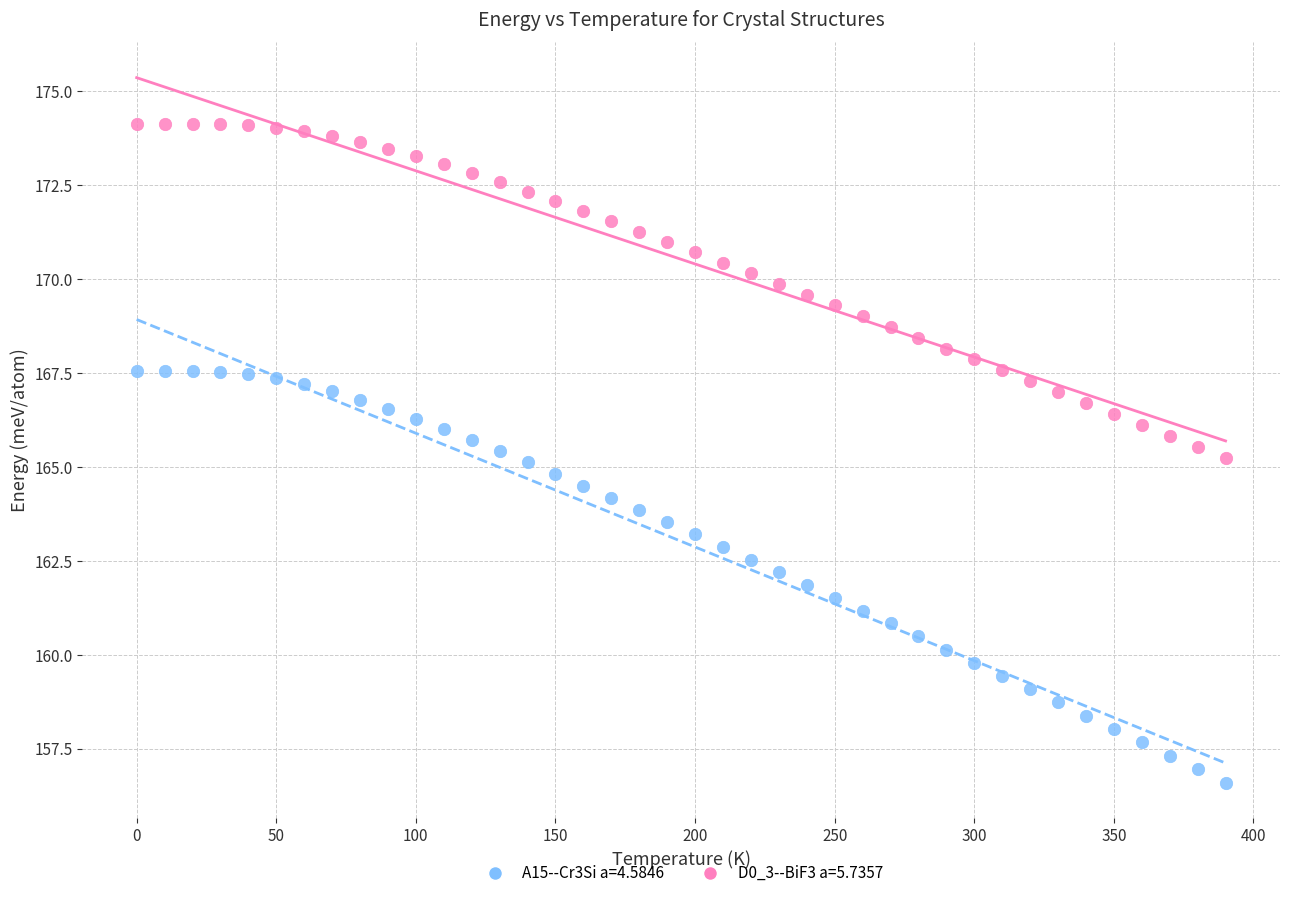

What is the X range (max minus min) for the scatter plot?

390.0